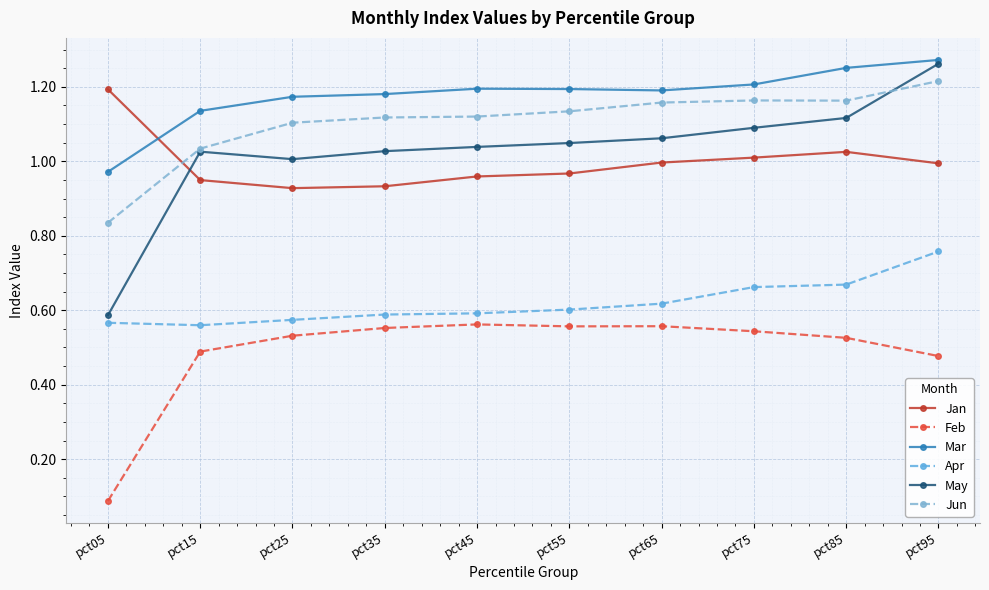

Is this an area chart (filled region under the line)?

No